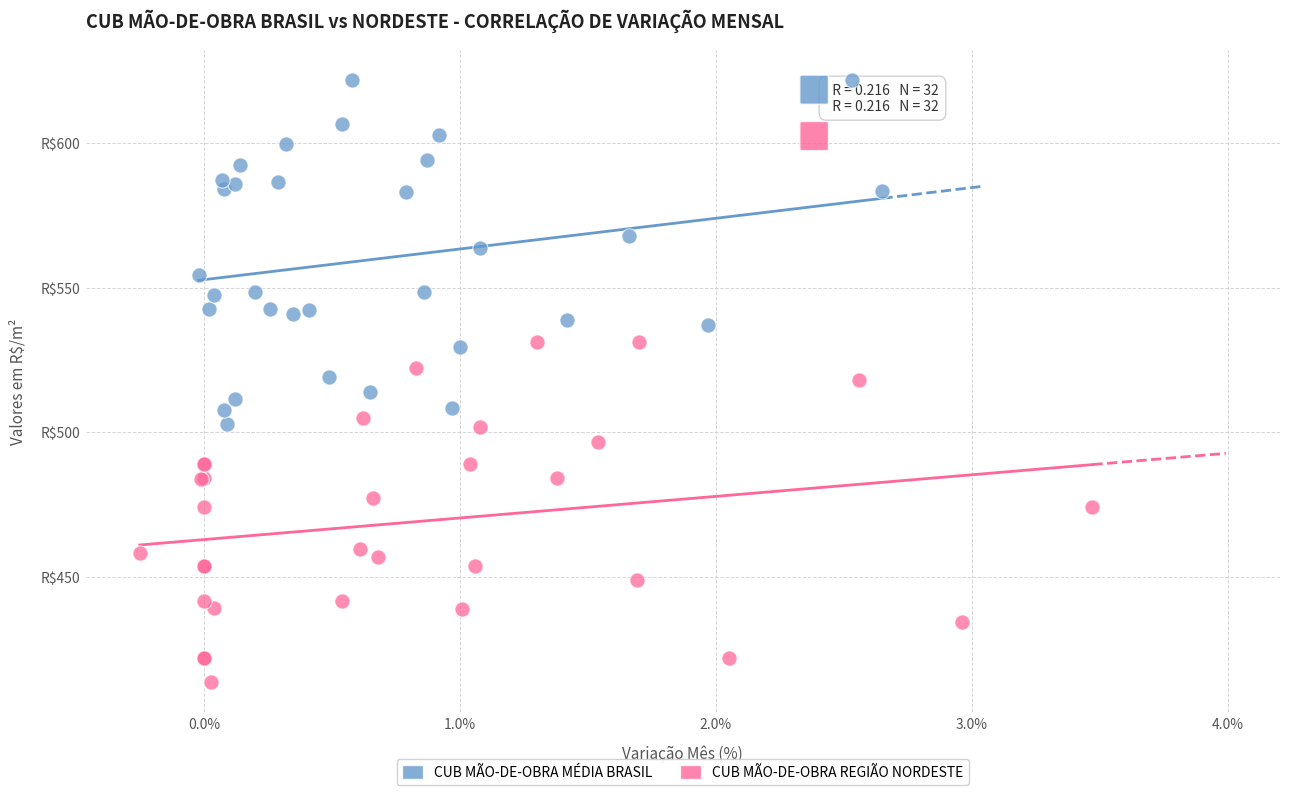

Which series reaches the maximum Y coordinate?

CUB MÃO-DE-OBRA MÉDIA BRASIL